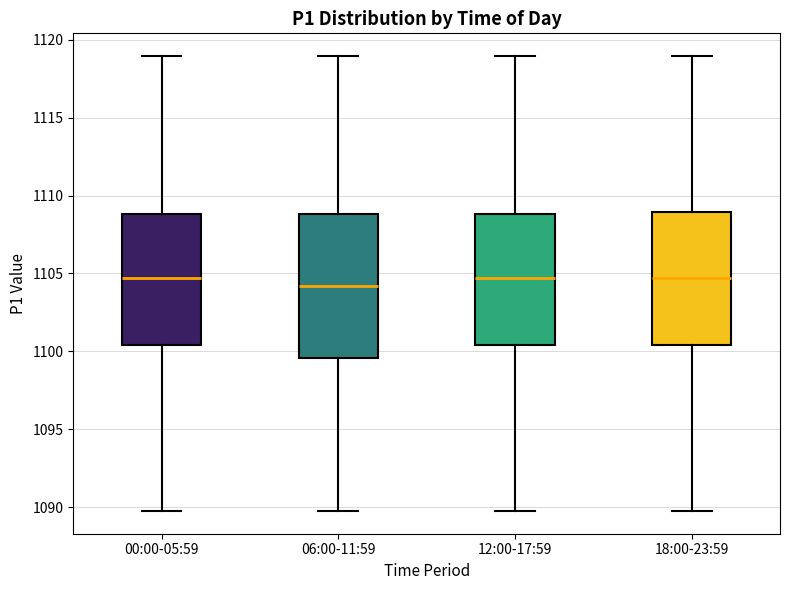

Where does the upper whisker of the box for 06:00-11:59 end on the y-axis? The values are not printed on the chart, so give them approximately, as read against the axis.

1119.0